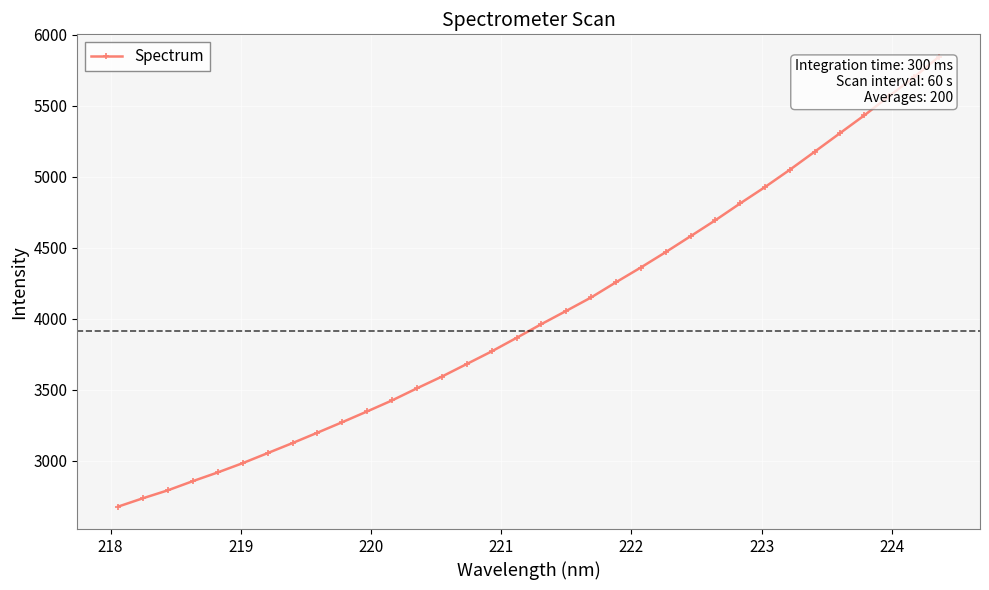

What is the difference between the maximum and second lowest values?

3108.1